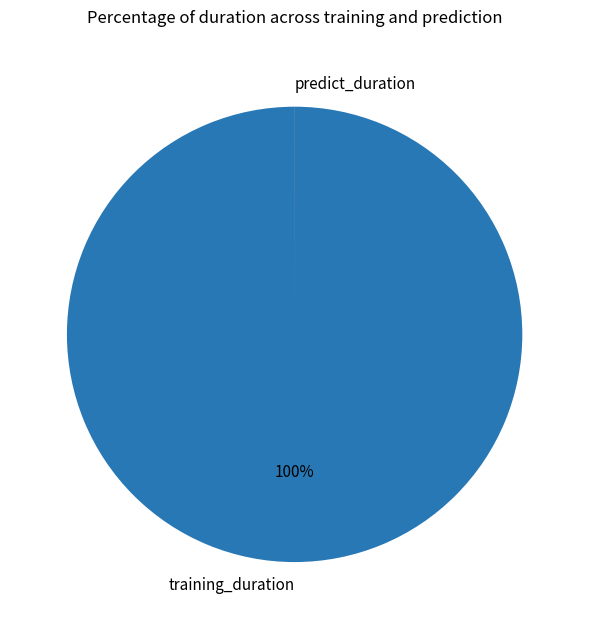

To the nearest percent, what is the difference between the largest and smallest slice percentages?

100%